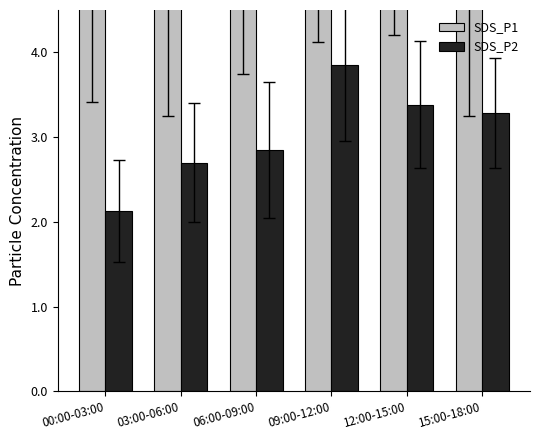

What is the smallest value displayed?

2.1